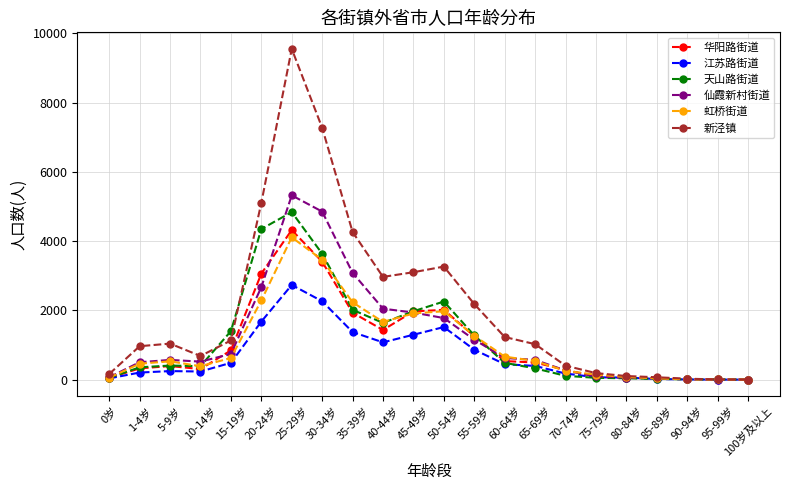

True or false: 新泾镇 has more than 0 interior local peaks.

True